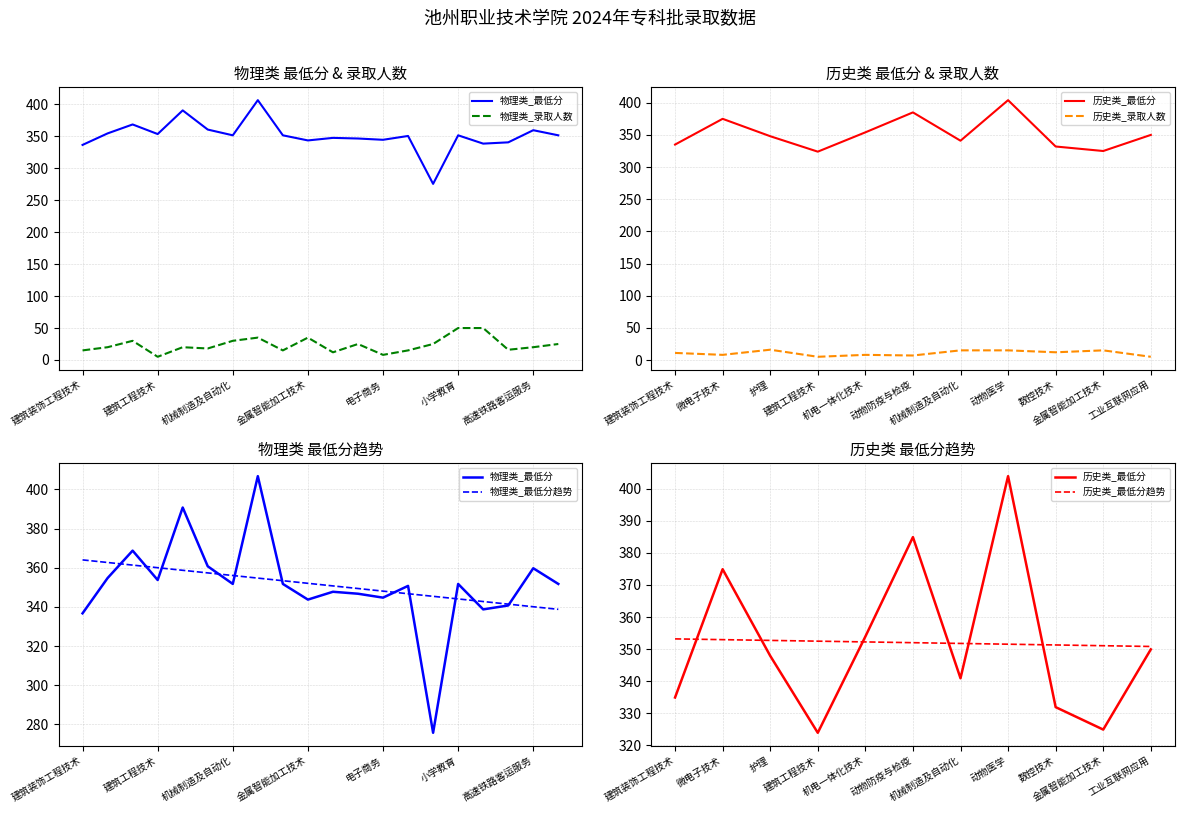

What position from the right is 小学教育?

5